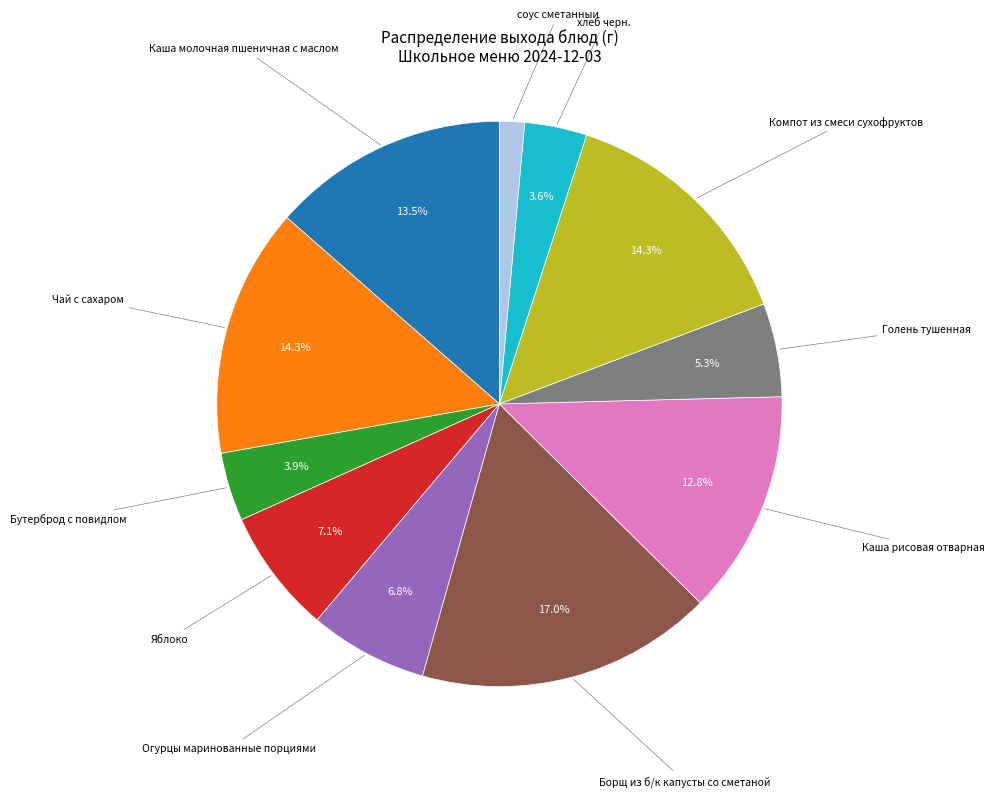

Does any single category account for the majority?

No